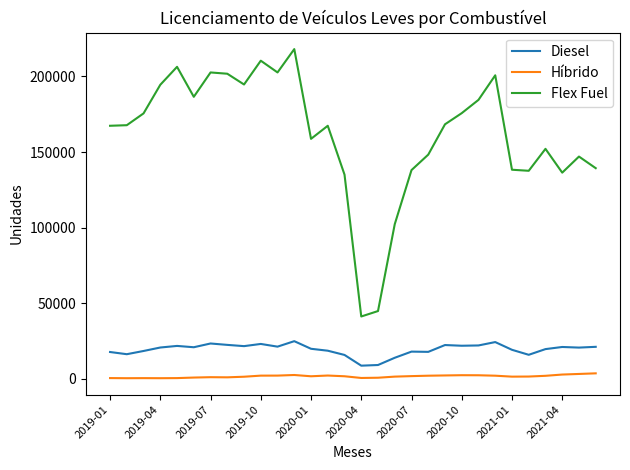

Which series has the largest range (max minus min)?

Flex Fuel